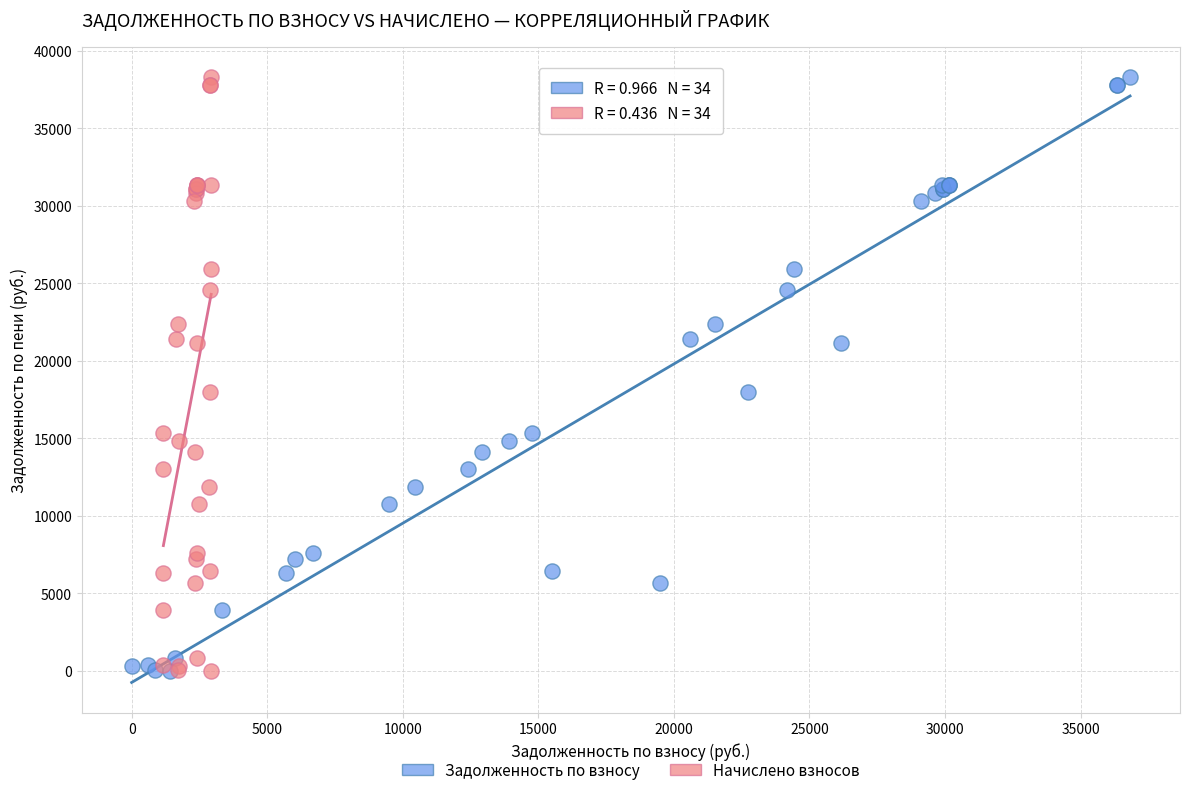

What are all the series names shown in the legend?

Задолженность по взносу, Начислено взносов